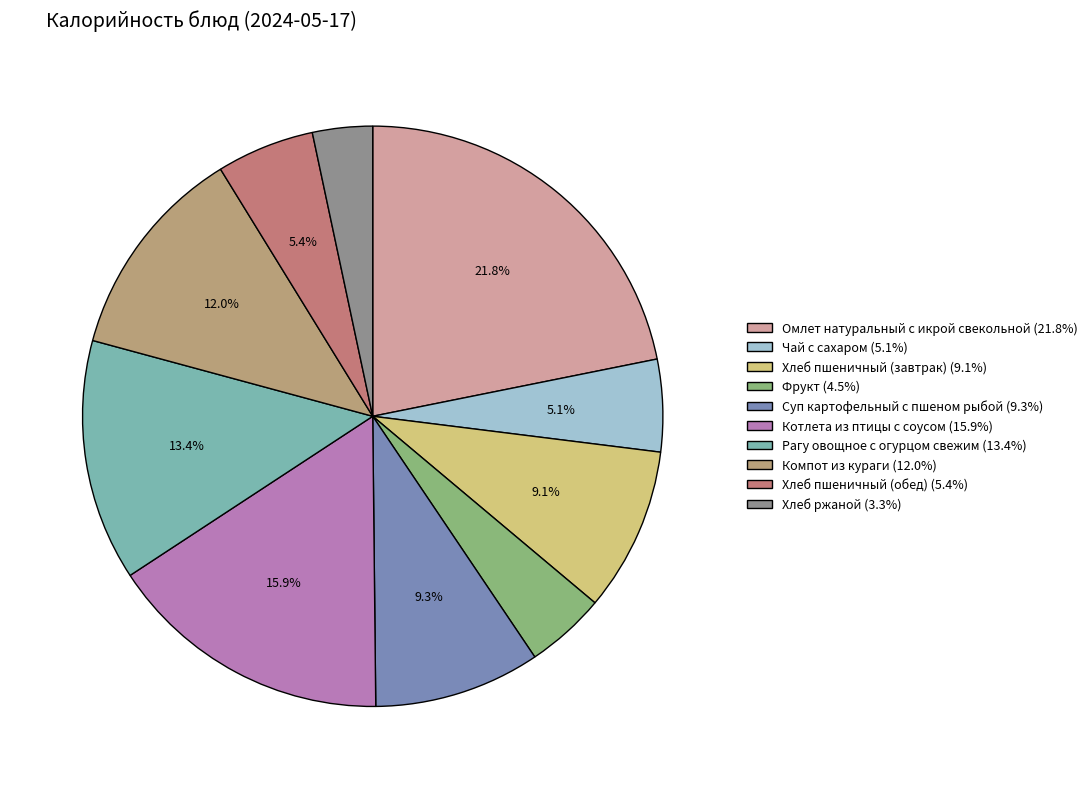

Does Фрукт account for over 50% of the chart?

No